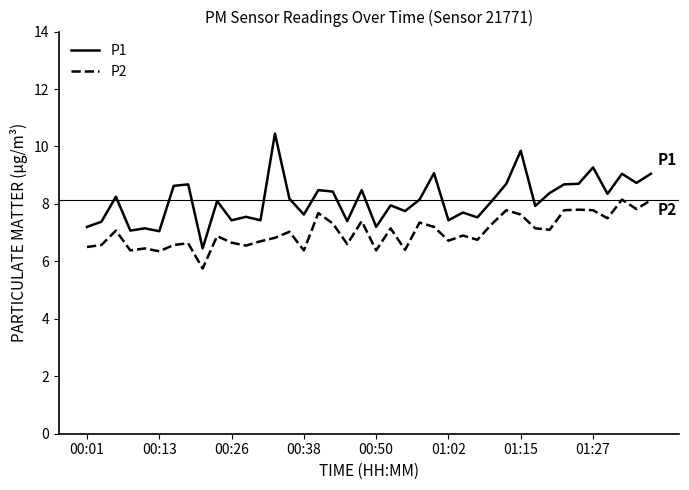

Does the chart display data point markers on the line(s)?

No